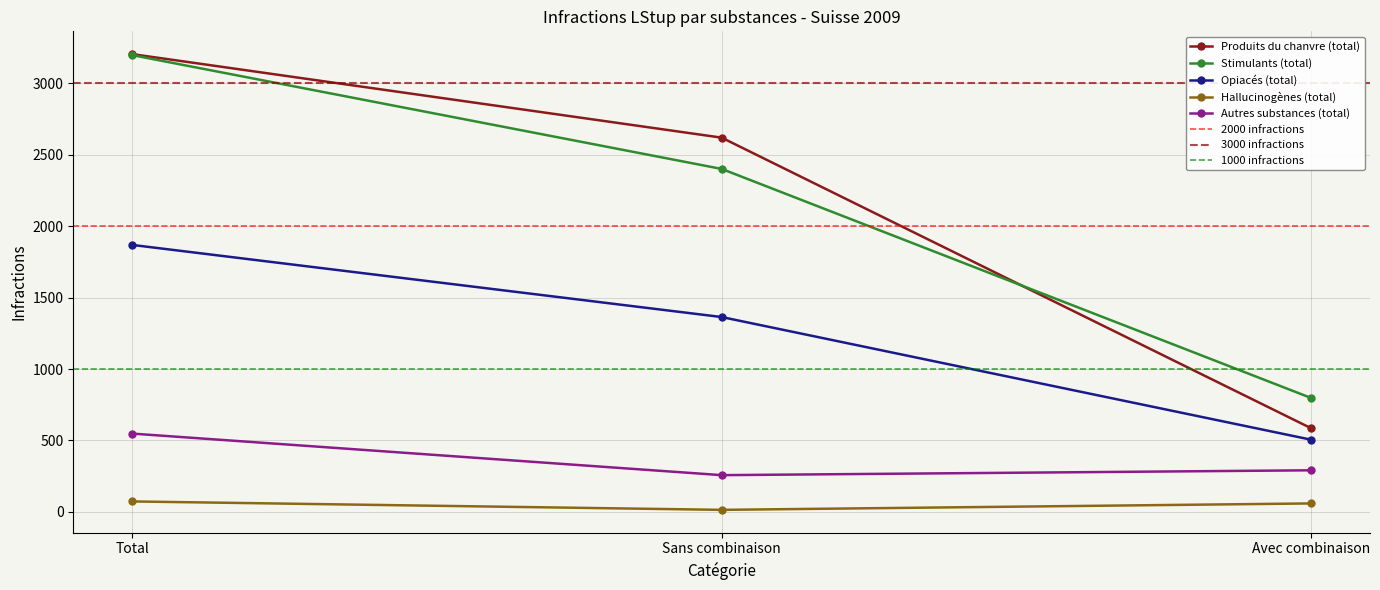

Between Total and Avec combinaison, which series saw the biggest shift?

Produits du chanvre (total)